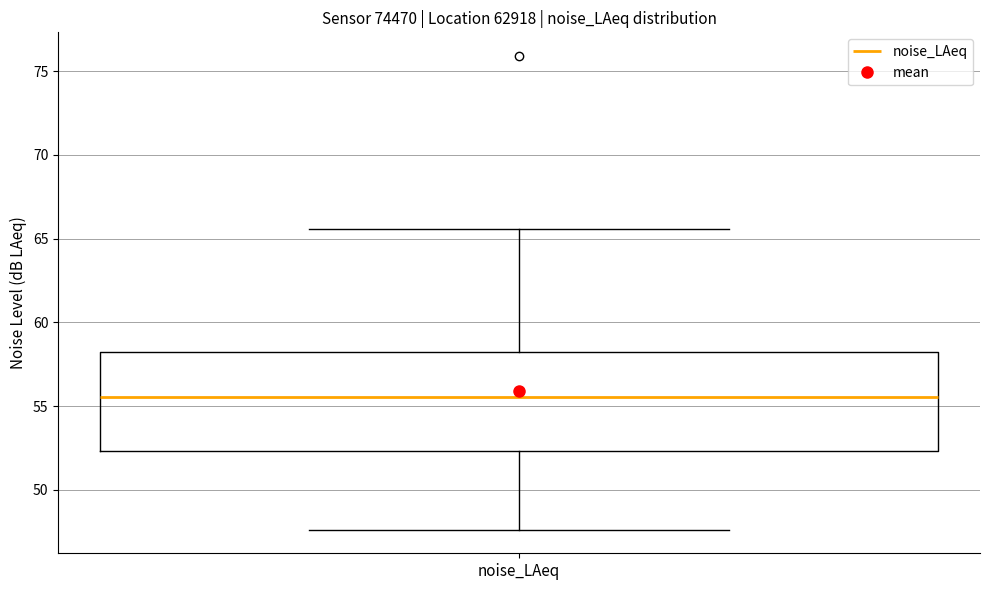

Read this box plot against the y-axis: the position of the median line, the range covered by the box, and the ends of both whiskers. The values are not printed on the chart, so give them approximately, as read against the axis.

median 55.5, box 52.5 to 58.5, whiskers 47.5 to 65.5